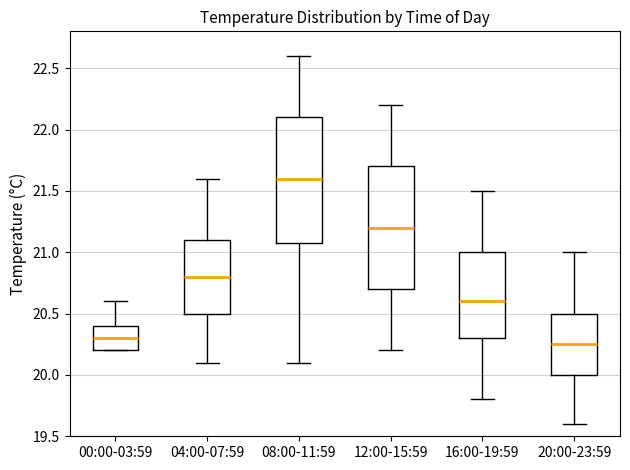

Which box's median line is the highest?

08:00-11:59